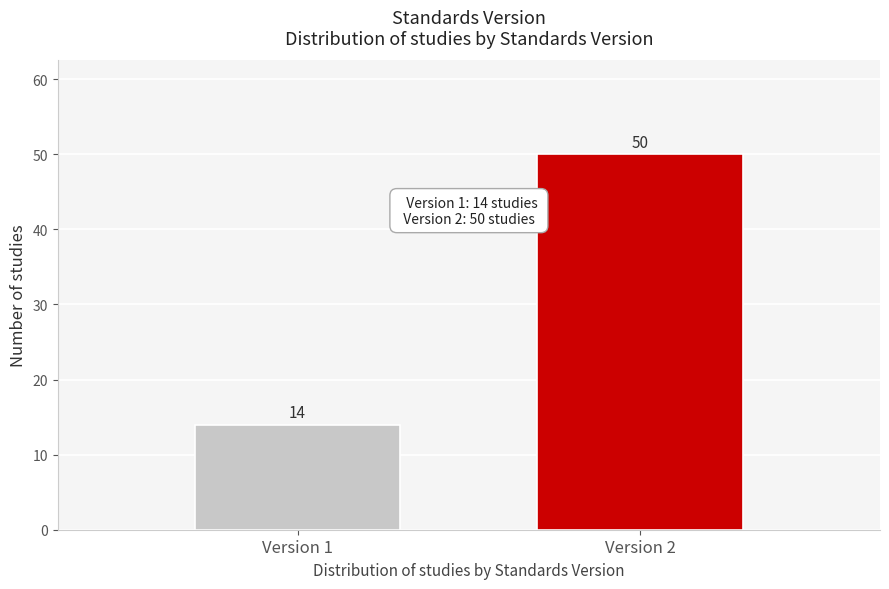

Reading left to right, transcribe all the data shown in this chart.

Version 1=14	Version 2=50